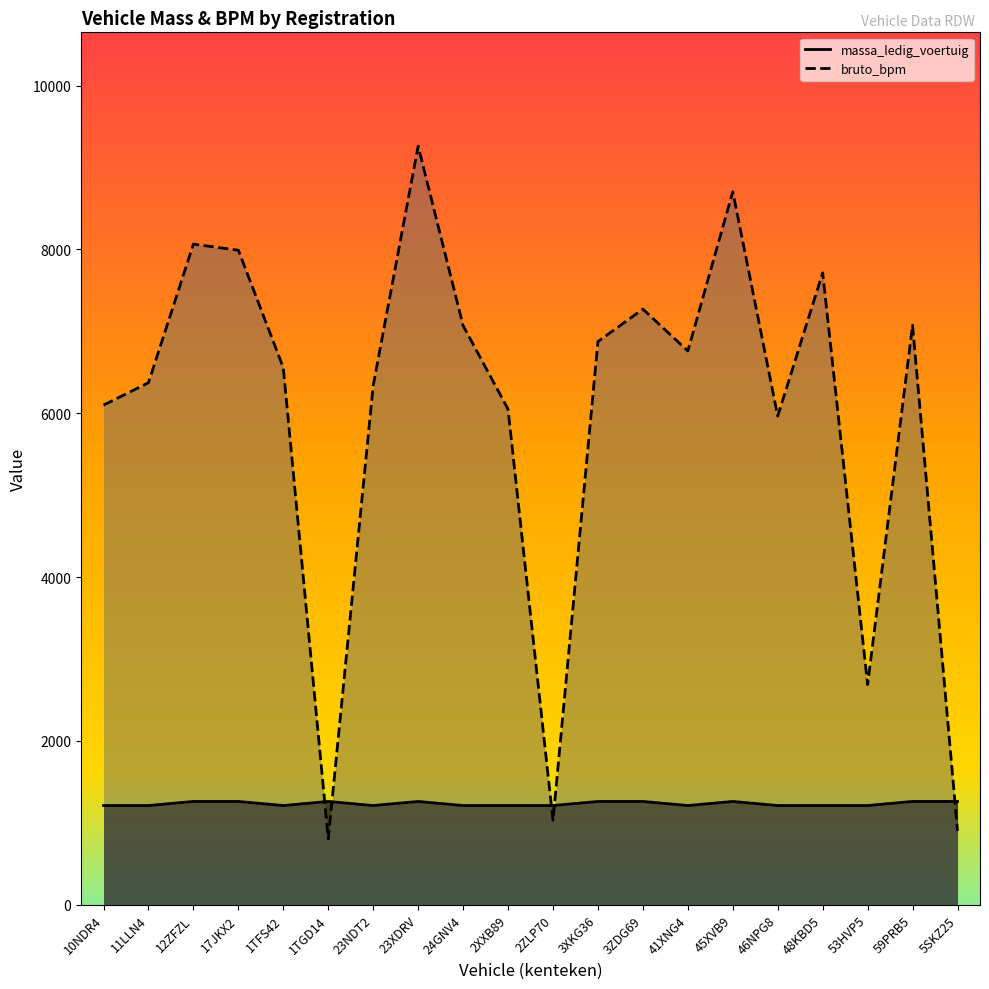

What is the difference between the bruto_bpm values at 3XKG36 and 48KBD5?

839